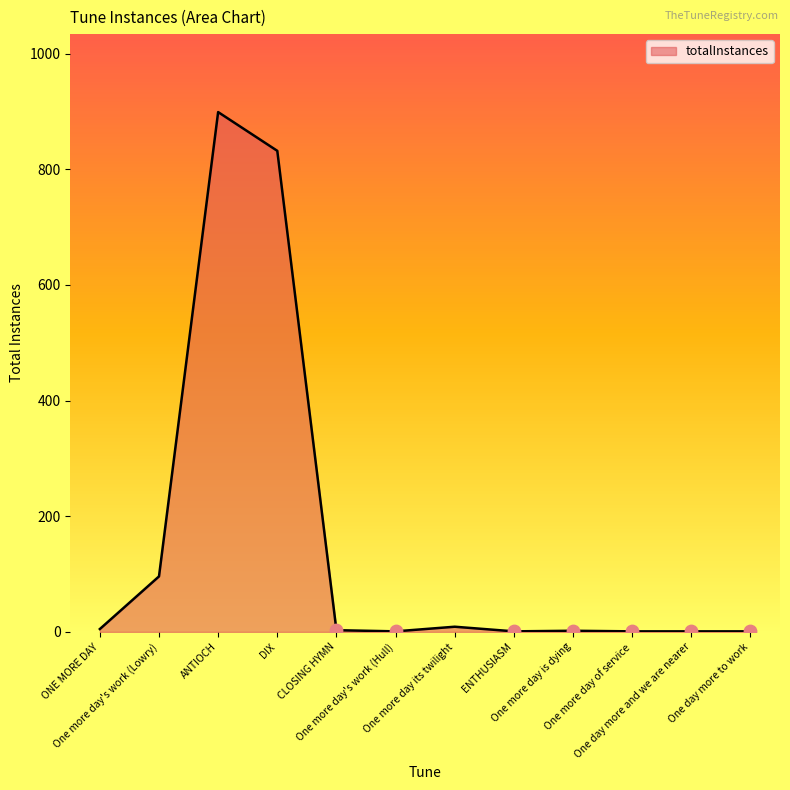

What is the change in value from One more day its twilight to One day more to work?

-8